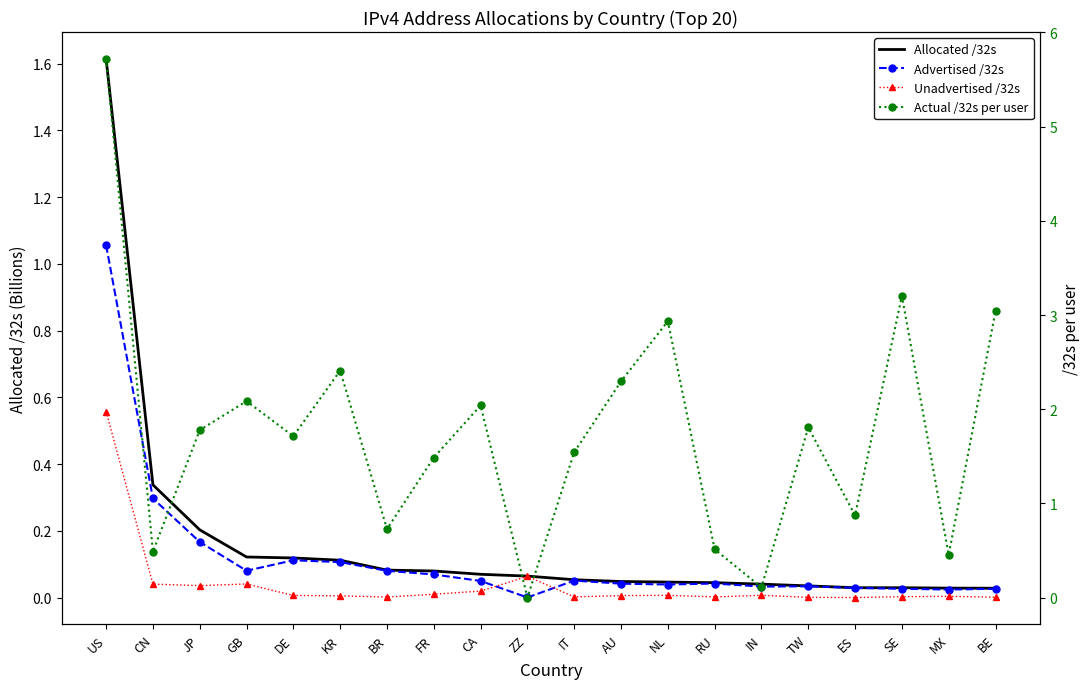

True or false: Allocated /32s and Unadvertised /32s intersect in this chart.

False